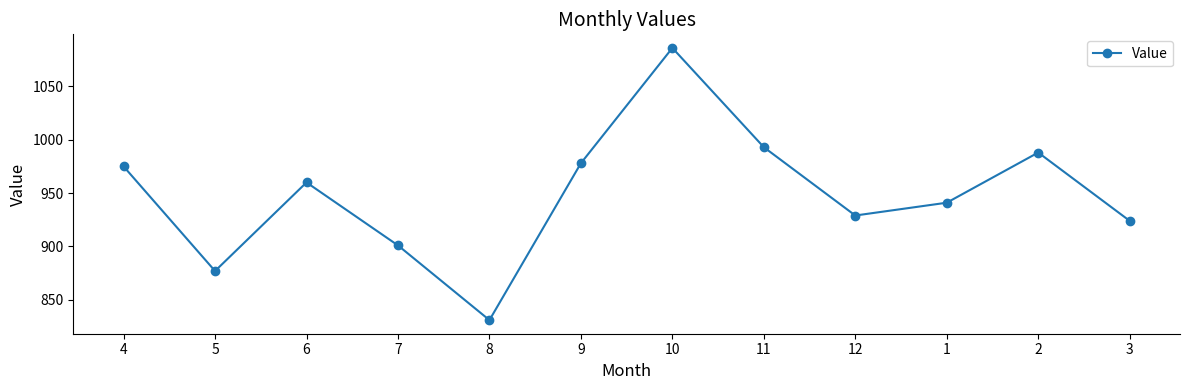

Does the chart display data point markers on the line(s)?

Yes